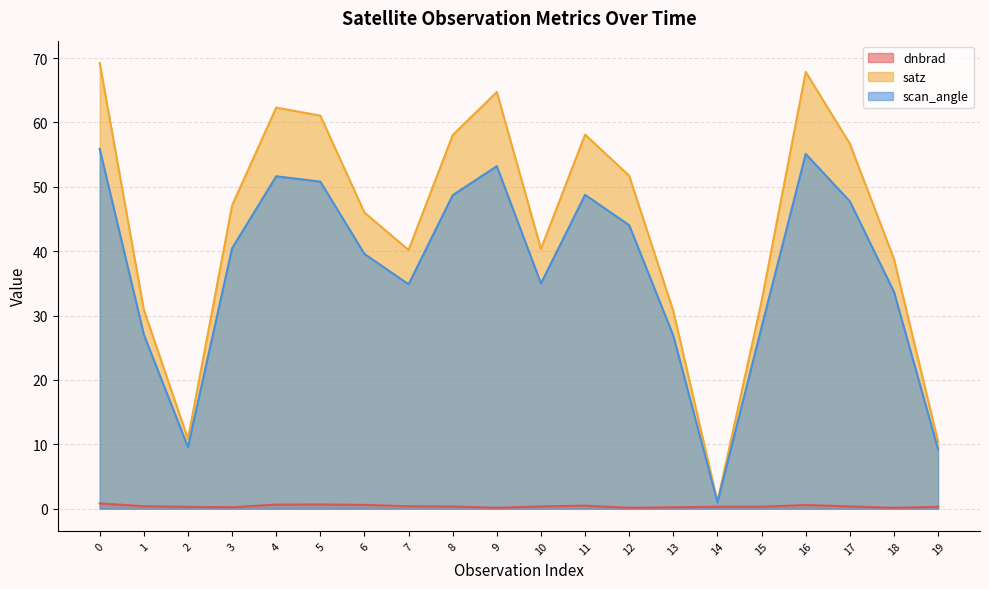

Between 2 and 17, which series saw the biggest shift?

satz